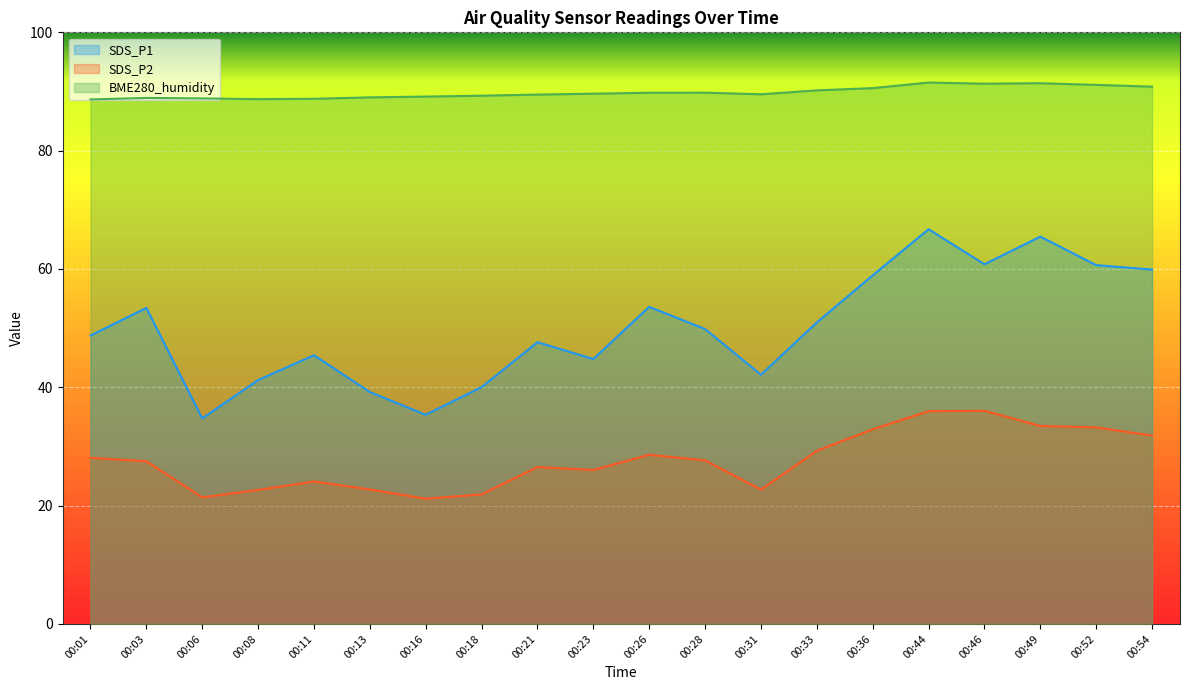

At which category is the sum across all series the highest?

00:44